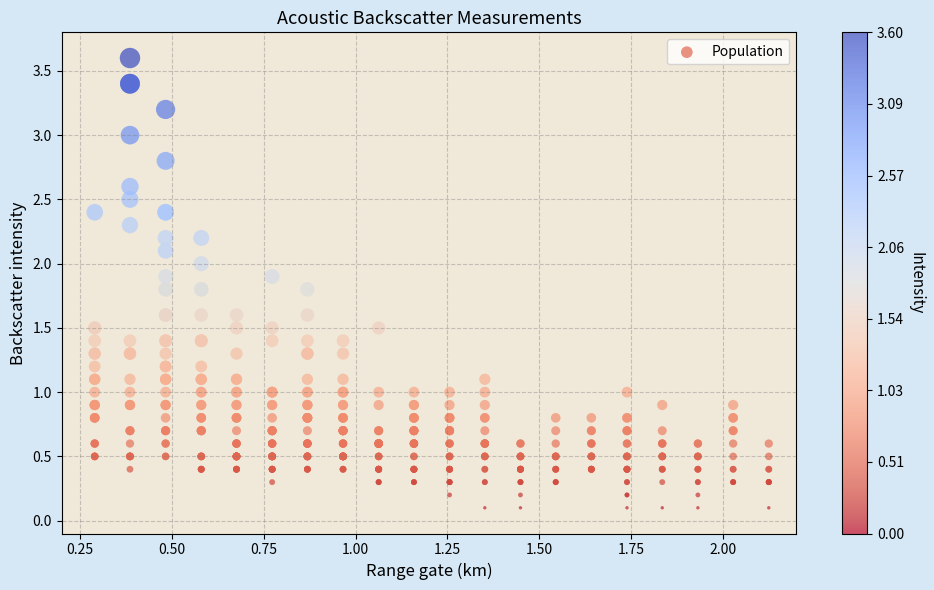

What is the range of Y values (max minus min)?

3.5